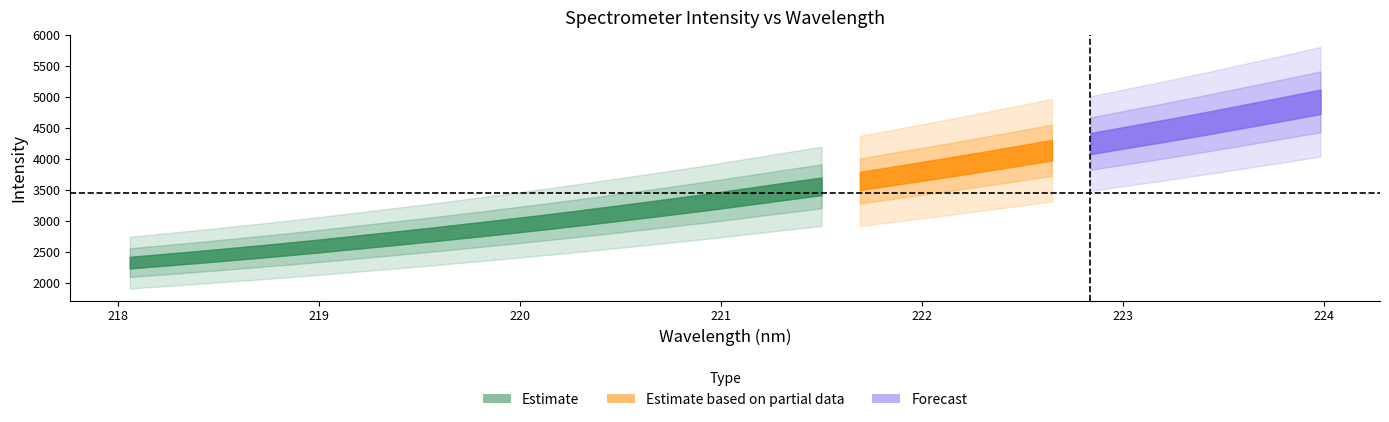

Read the value at 26.

4352.4